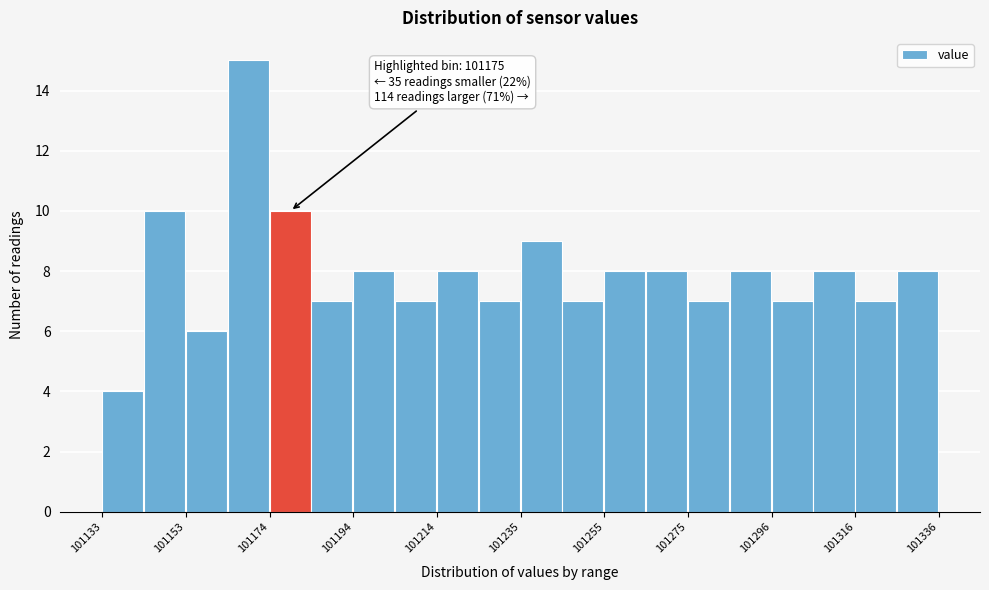

Around what value on the x-axis is the tallest bar? Give the approximate position of its centre, as read against the axis.

101170